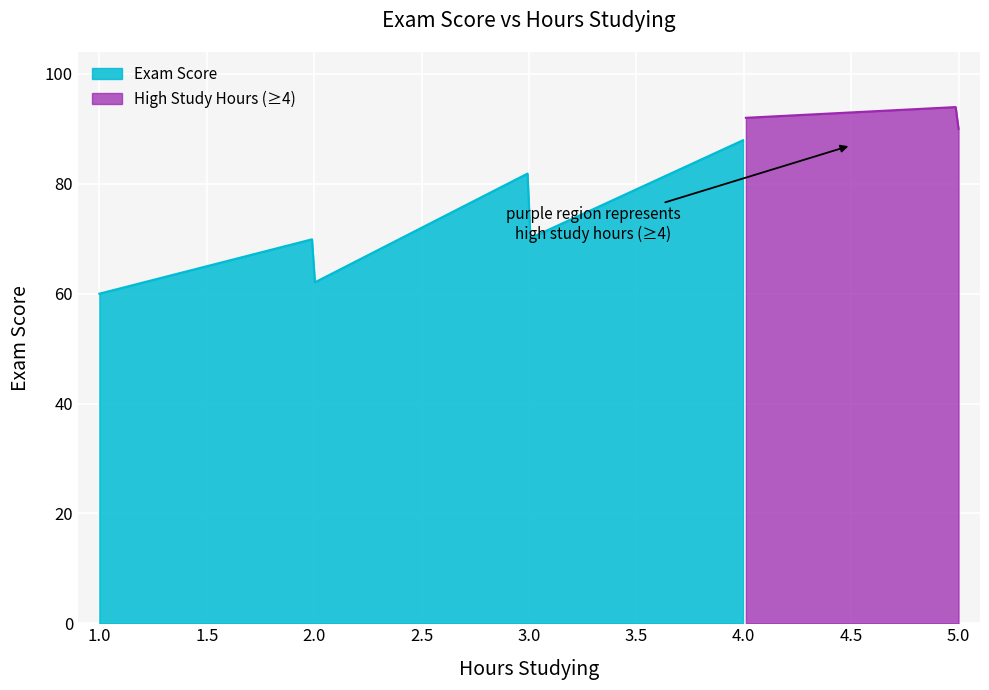

What is the minimum value for Exam Score?

60.0